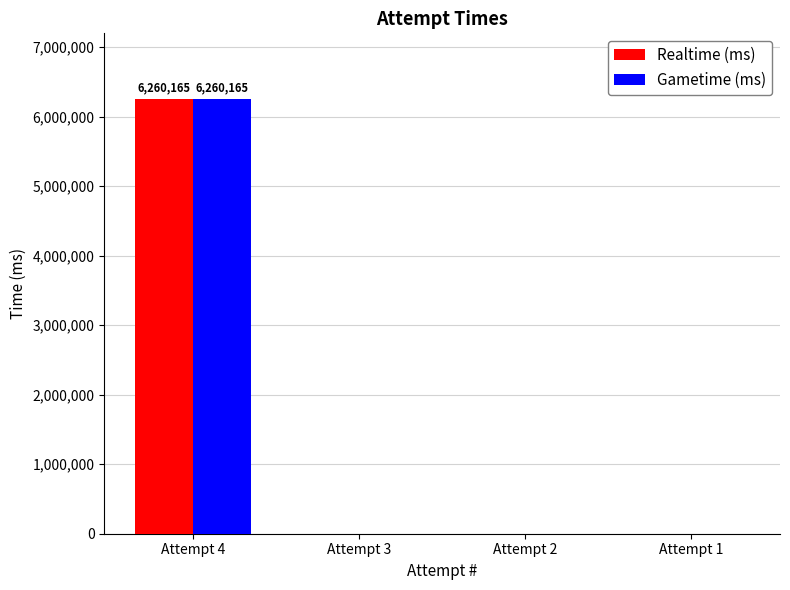

The value of Gametime (ms) at Attempt 2 is -4023865. True or false?

False